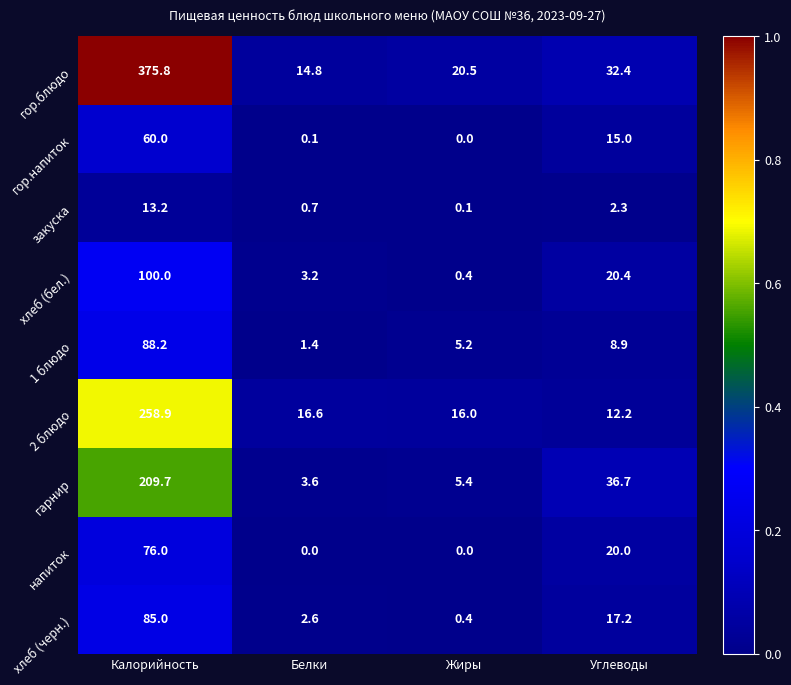

Is the value of гор.напиток at Калорийность greater than the value of гарнир at Углеводы?

Yes